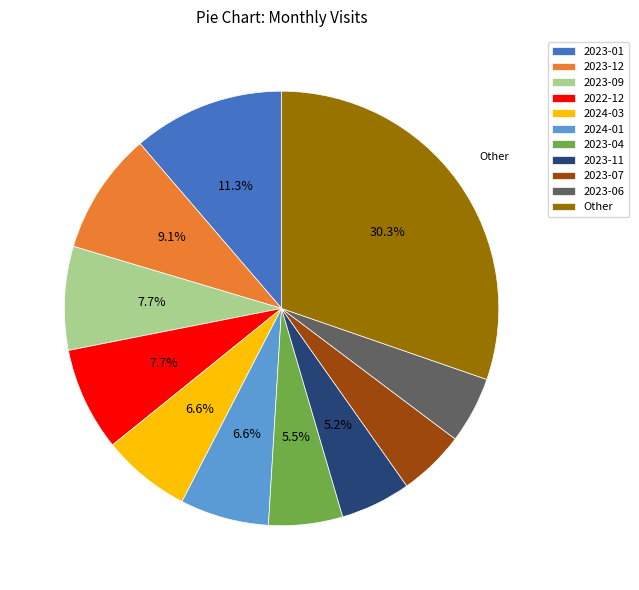

What percentage is the 2023-11 slice, to the nearest percent?

5%